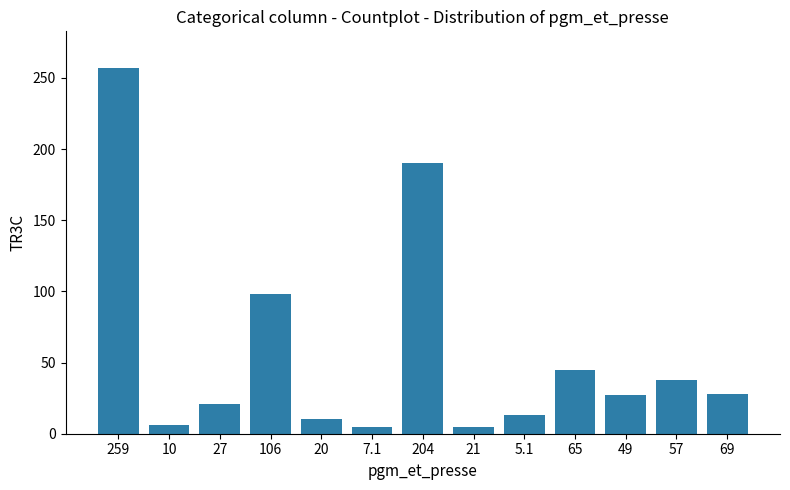

The chart shows a value of 38.0 at 57. True or false?

True